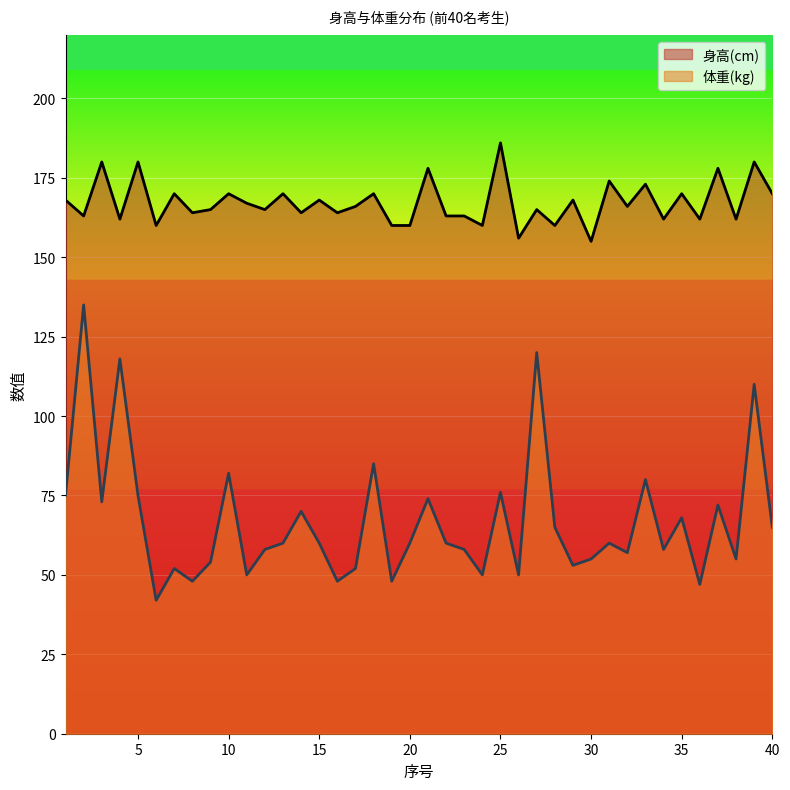

Reading right to left, what are all the values shown in this chart?

身高(cm): 40=170	39=180	38=162	37=178	36=162	35=170	34=162	33=173	32=166	31=174	30=155	29=168	28=160	27=165	26=156	25=186	24=160	23=163	22=163	21=178	20=160	19=160	18=170	17=166	16=164	15=168	14=164	13=170	12=165	11=167	10=170	9=165	8=164	7=170	6=160	5=180	4=162	3=180	2=163	1=168
体重(kg): 40=65	39=110	38=55	37=72	36=47	35=68	34=58	33=80	32=57	31=60	30=55	29=53	28=65	27=120	26=50	25=76	24=50	23=58	22=60	21=74	20=60	19=48	18=85	17=52	16=48	15=60	14=70	13=60	12=58	11=50	10=82	9=54	8=48	7=52	6=42	5=75	4=118	3=73	2=135	1=75